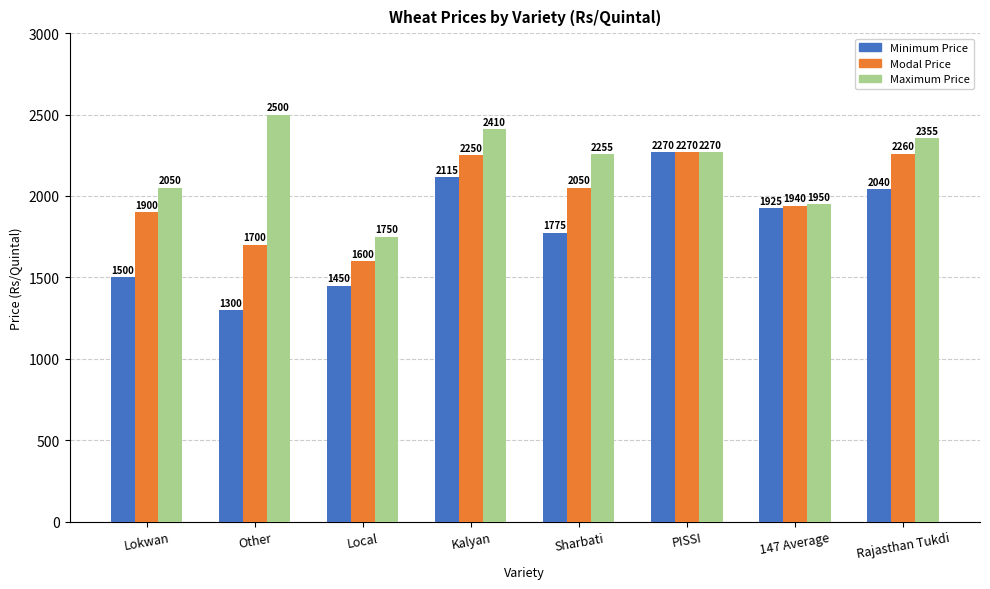

What is the total value across all series at PISSI?

6810